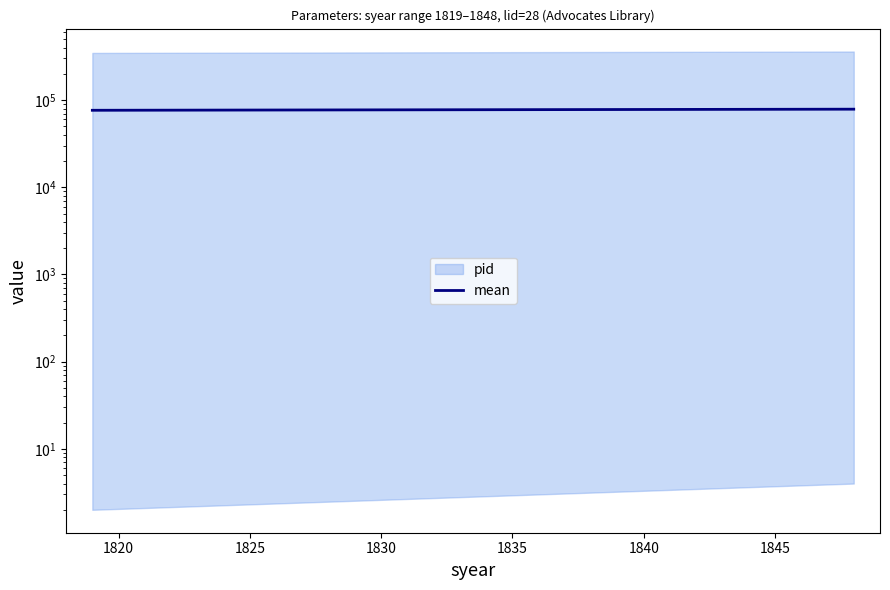

At which label does the data first exceed 78598?

1820